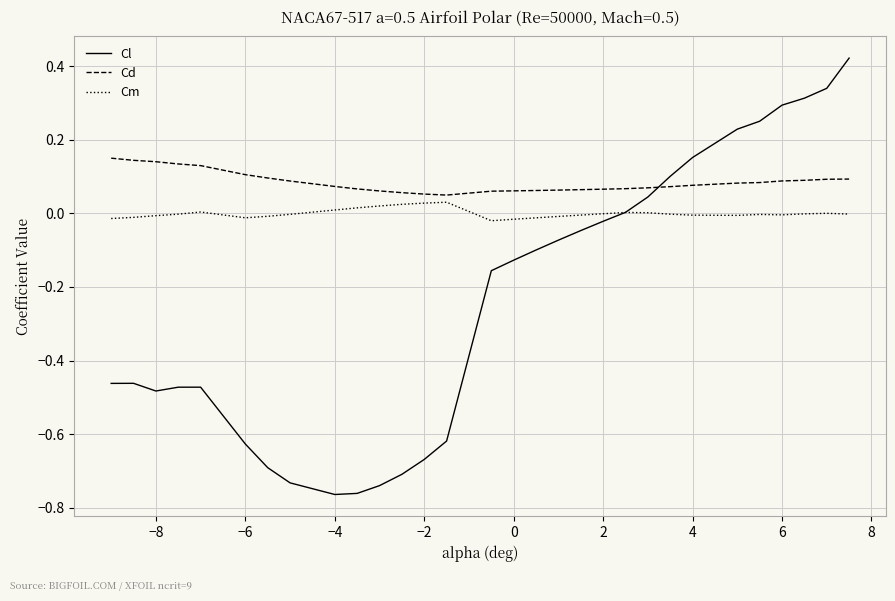

Which series has the largest total across all categories?

Cd